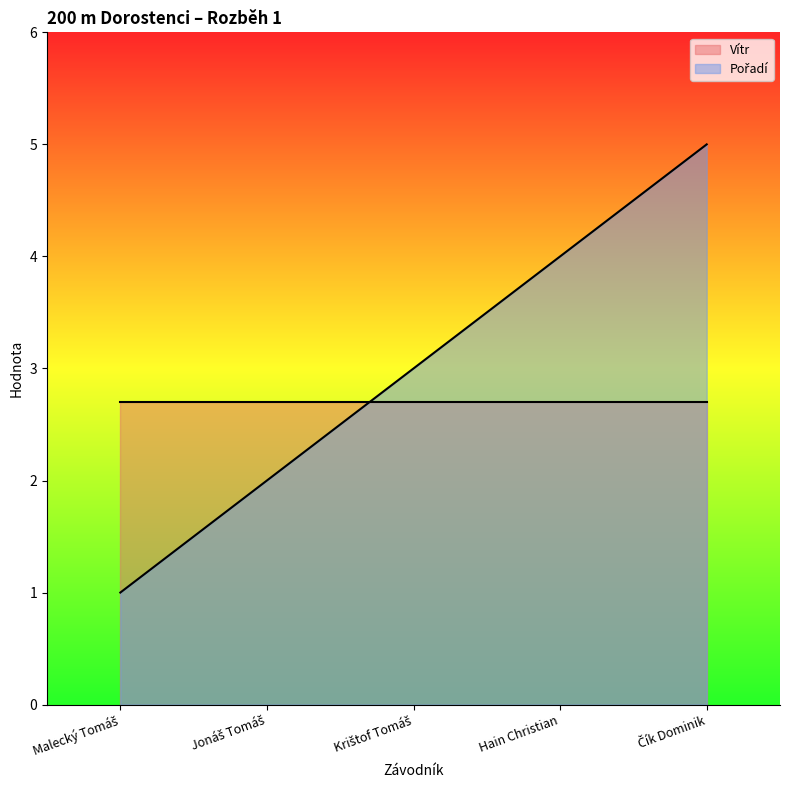

Rank the categories by value from lowest to highest.

Malecký Tomáš, Jonáš Tomáš, Krištof Tomáš, Hain Christian, Čík Dominik